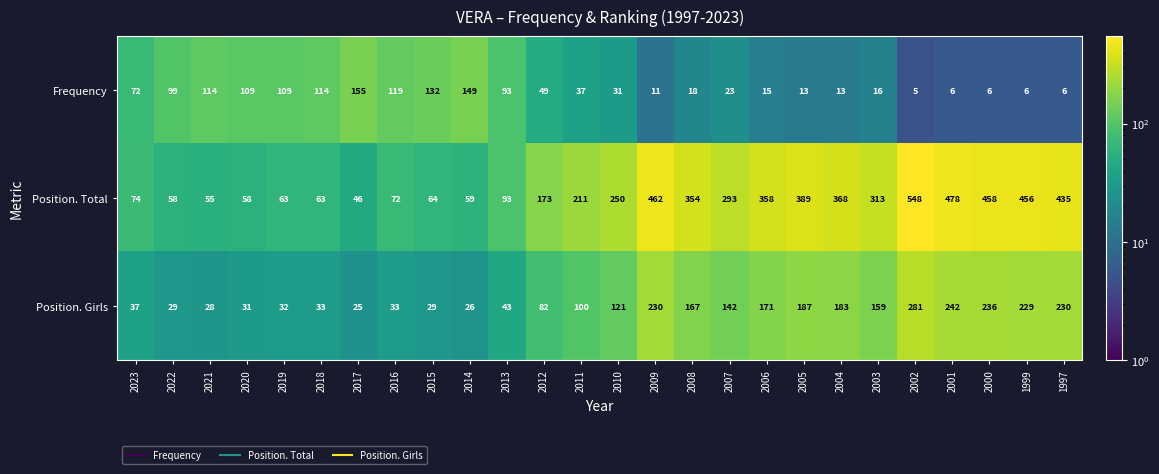

What is the average value of the Position. Total series?

240